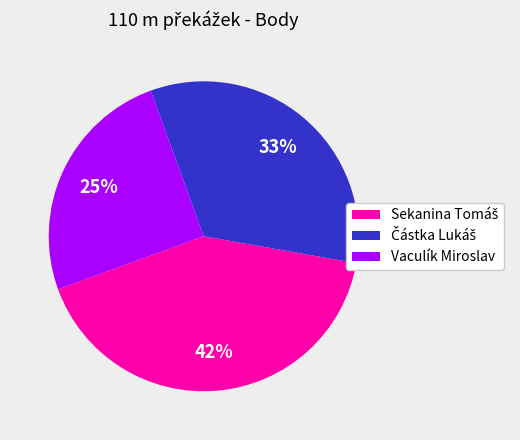

To the nearest percent, what percentage of the pie is Vaculík Miroslav?

25%